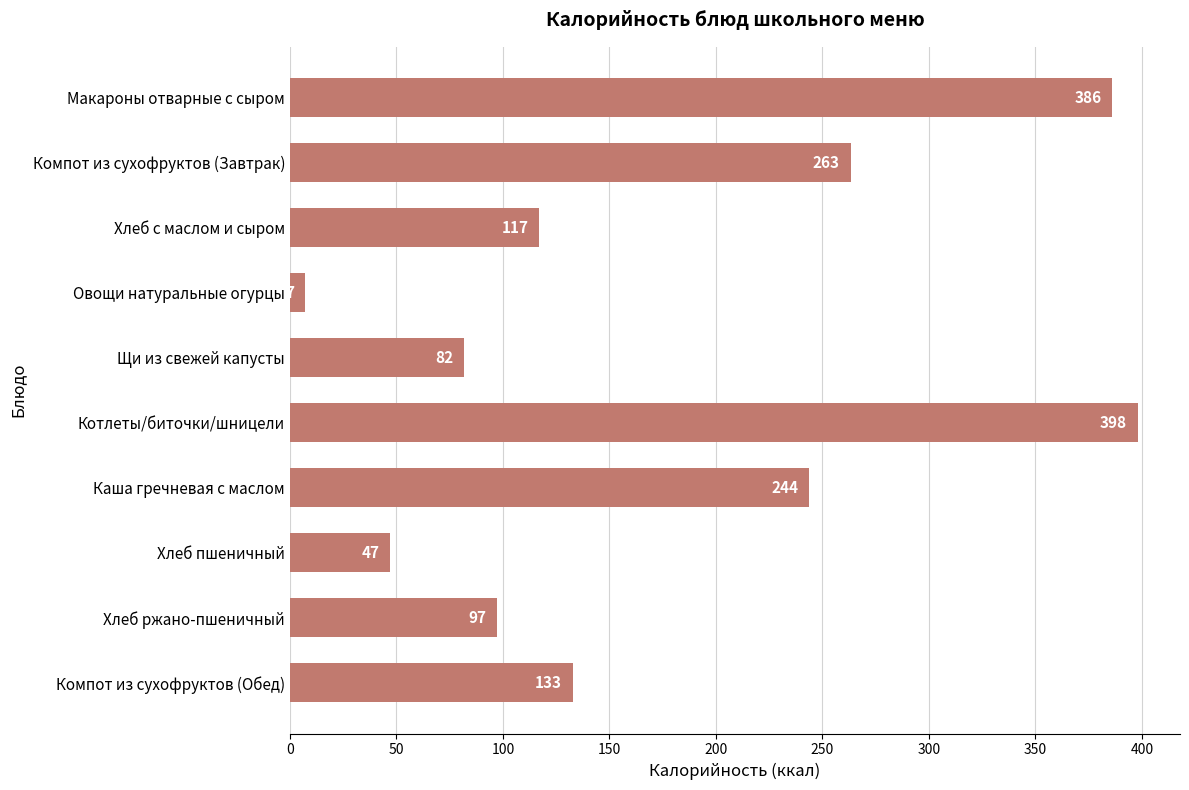

How many data points are above 132?

5